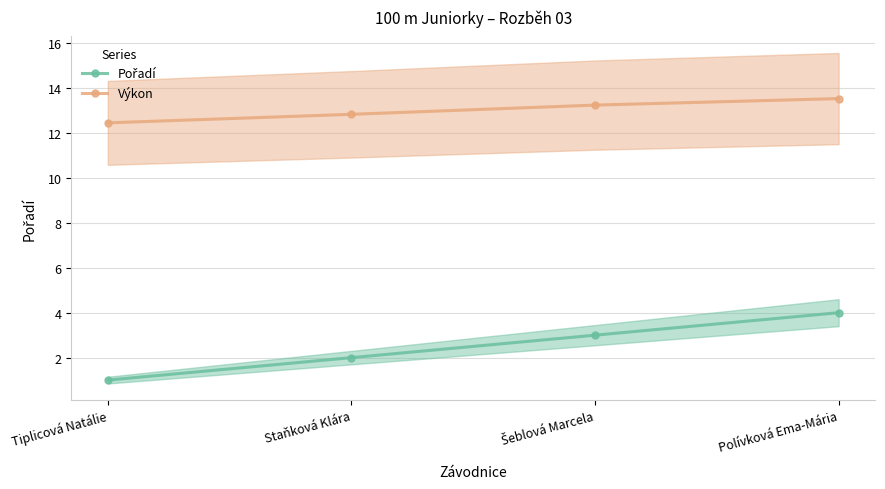

True or false: Výkon and Pořadí cross at least once.

False